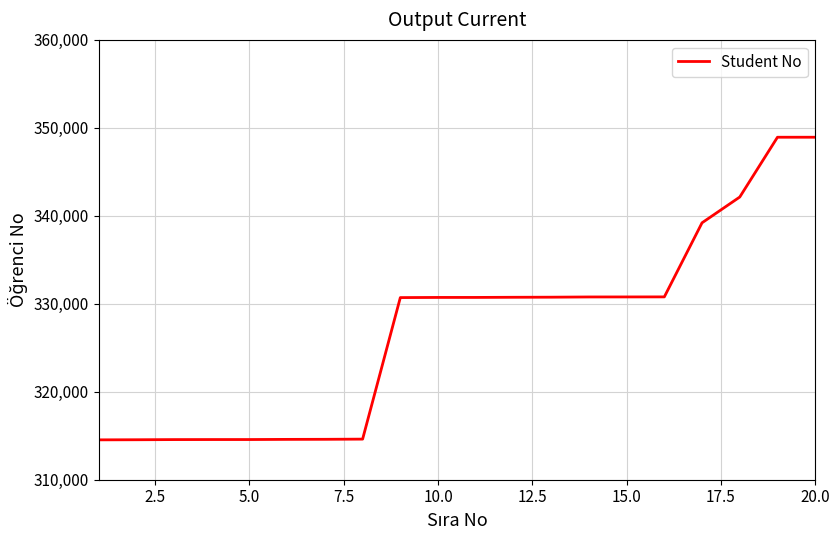

What is the maximum value shown in the chart?

348934